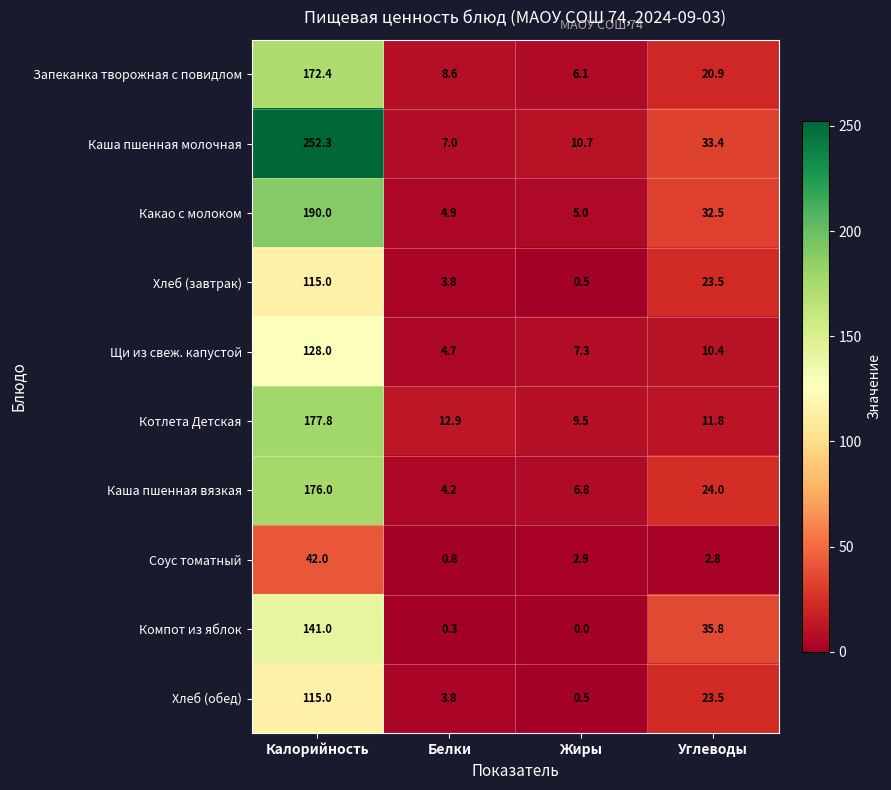

What is the sum of all Какао с молоком values?

232.4